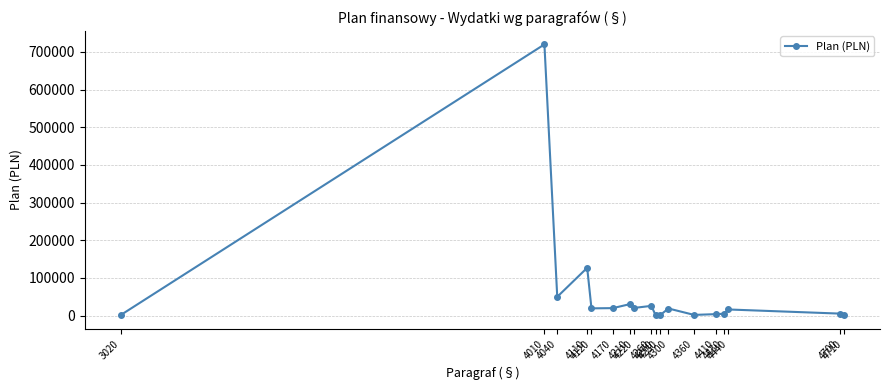

What is the sum of all values?

1070543